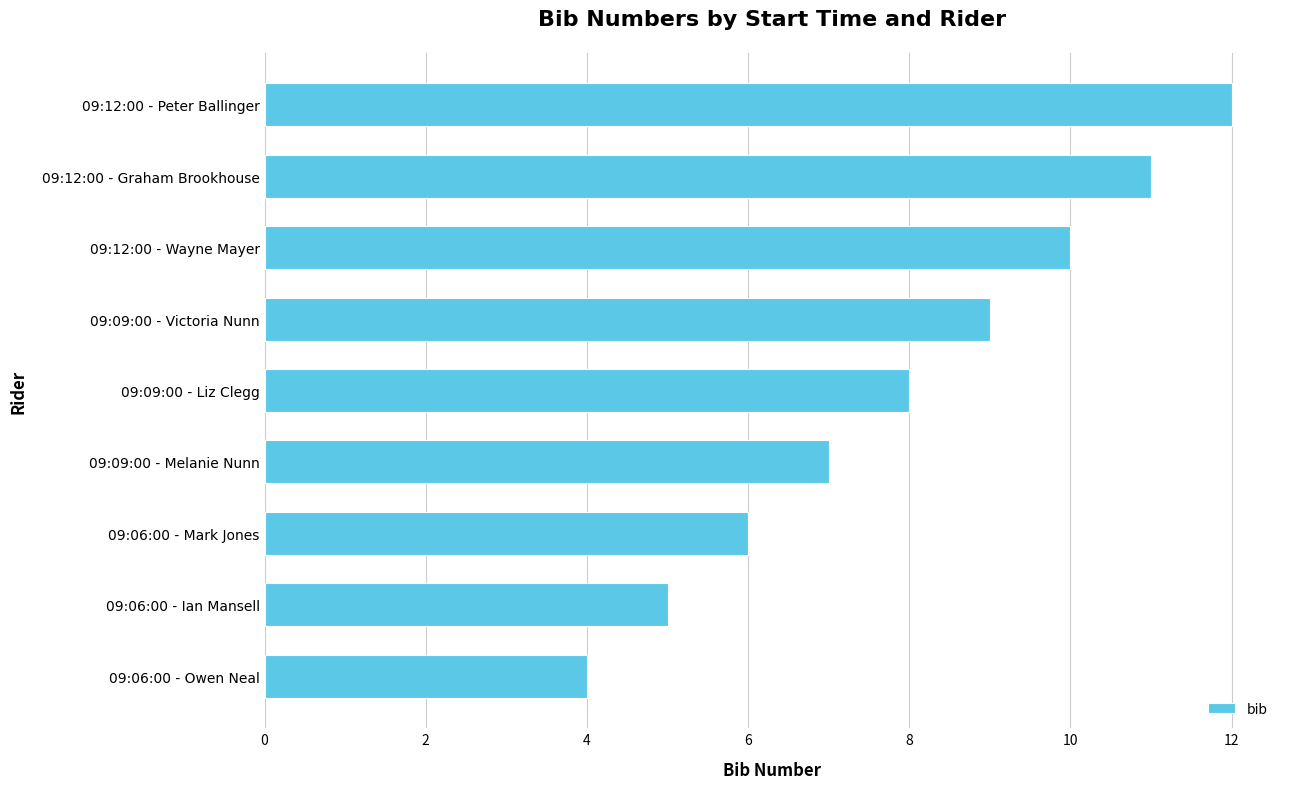

What is the difference between the maximum and minimum values?

8